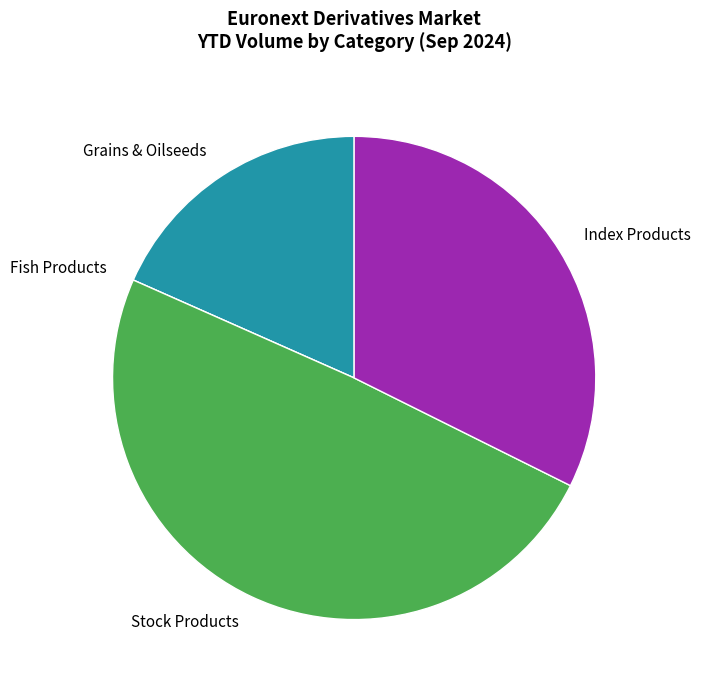

Which slice is the largest?

Stock Products